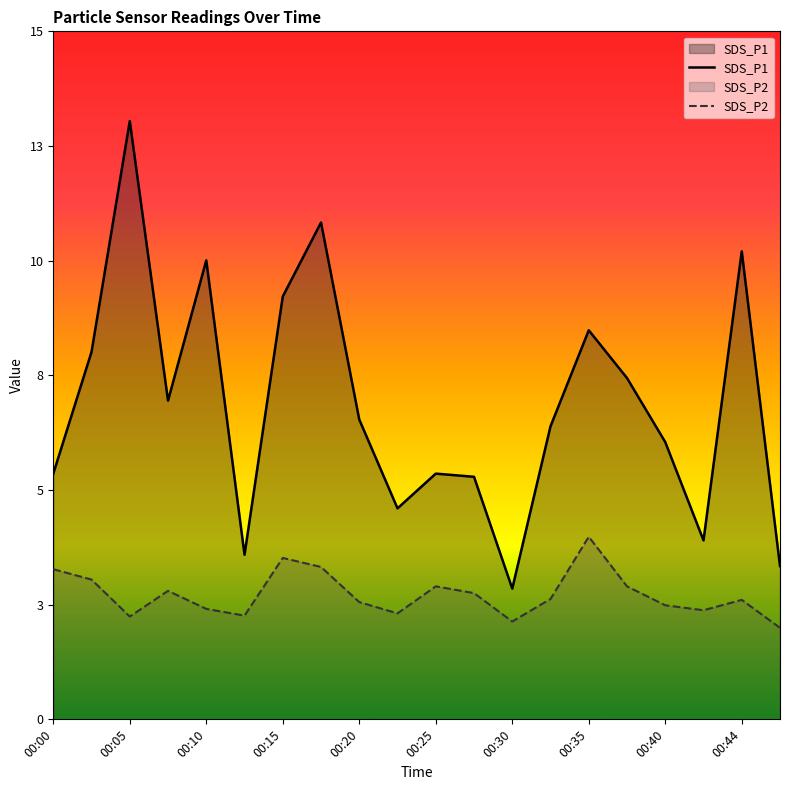

Does the chart display data point markers on the line(s)?

No